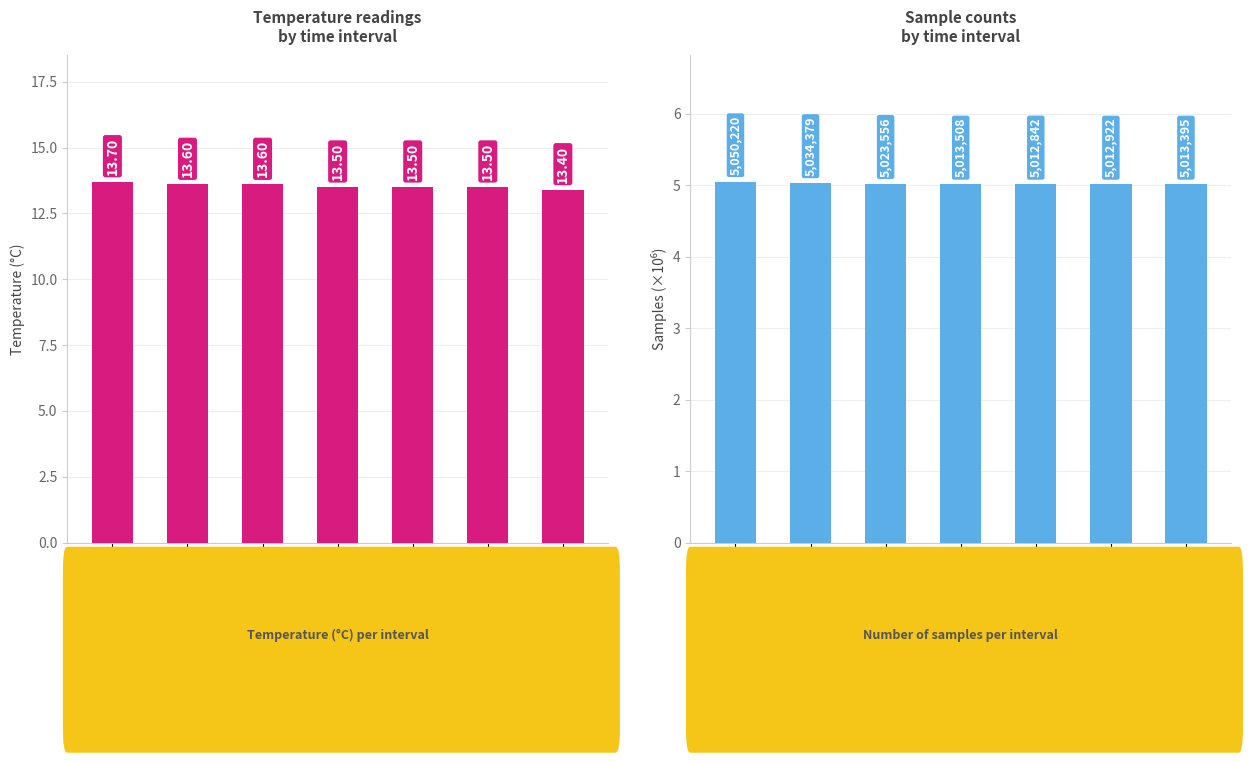

Rank the series by their average value, from highest to lowest.

Temp, Samples (×10⁶)